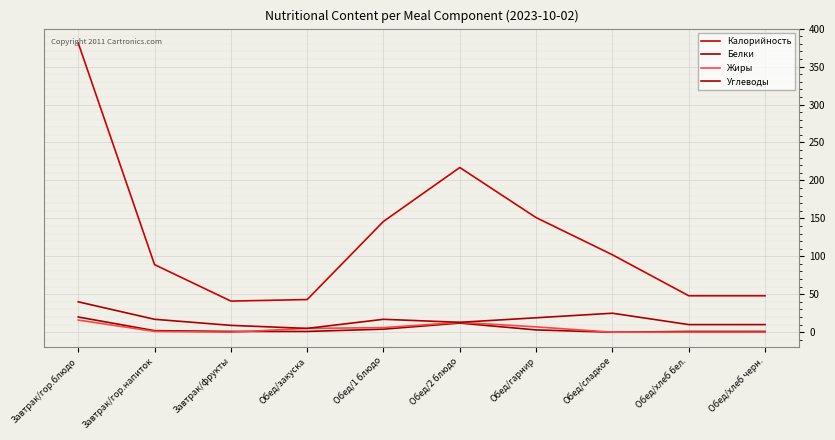

Does the chart have visible grid lines?

Yes